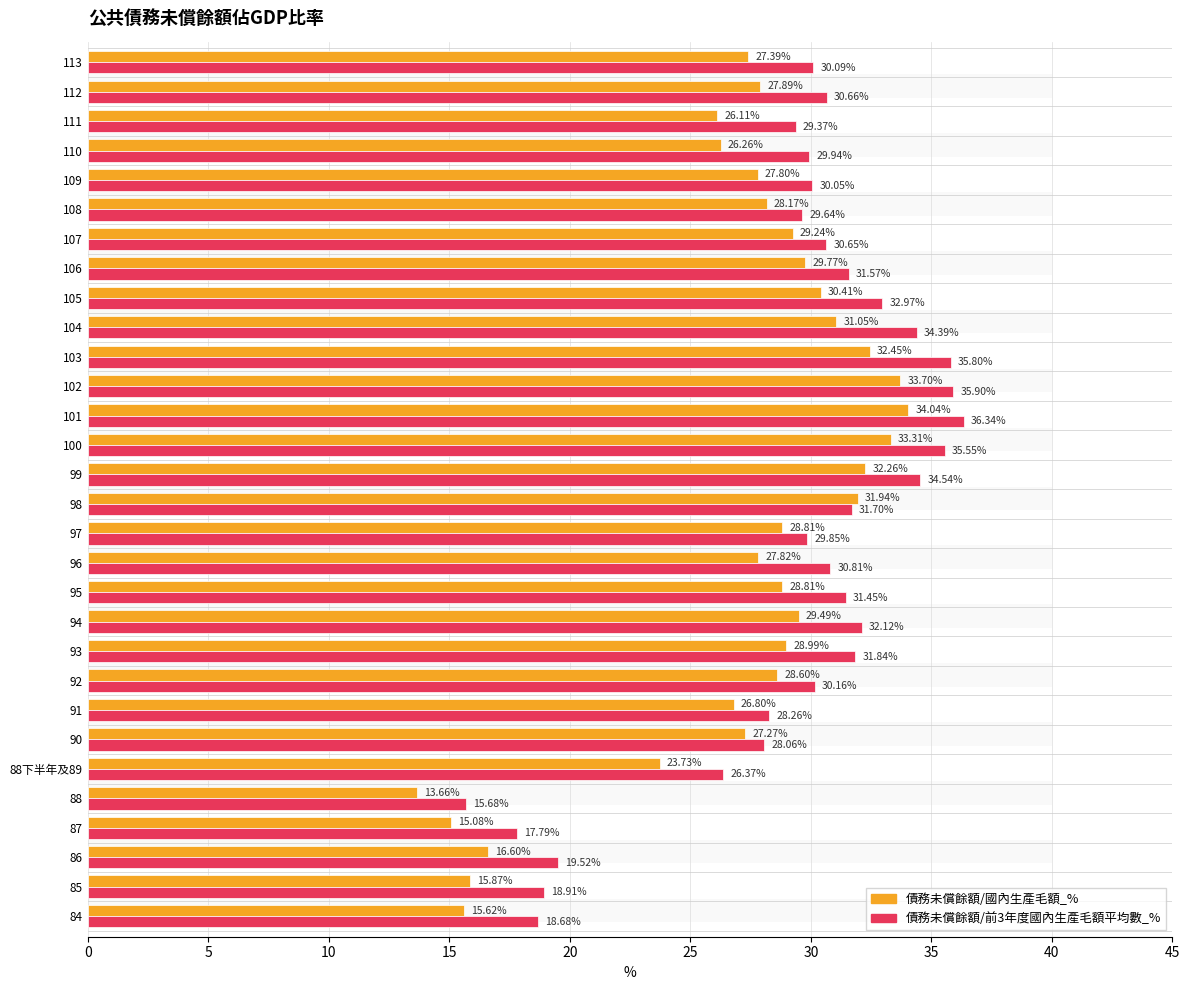

Rank the series by their average value, from highest to lowest.

債務未償餘額/前3年度國內生產毛額平均數_%, 債務未償餘額/國內生產毛額_%